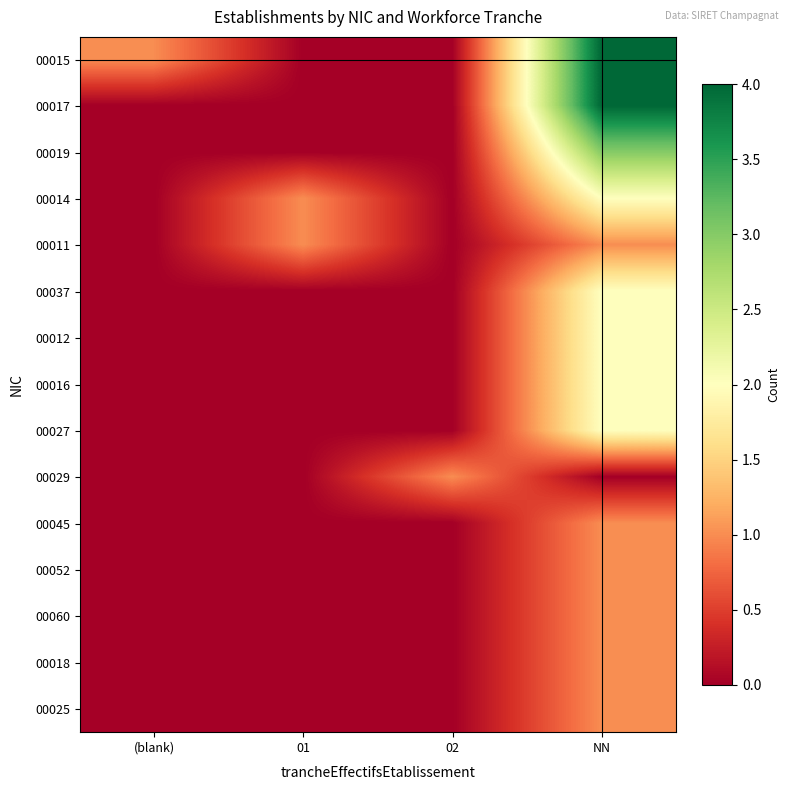

Reading right to left, transcribe all the data shown in this chart.

00015: NN=4	02=0	01=0	(blank)=1
00017: NN=4	02=0	01=0	(blank)=0
00019: NN=3	02=0	01=0	(blank)=0
00014: NN=2	02=0	01=1	(blank)=0
00011: NN=1	02=0	01=1	(blank)=0
00037: NN=2	02=0	01=0	(blank)=0
00012: NN=2	02=0	01=0	(blank)=0
00016: NN=2	02=0	01=0	(blank)=0
00027: NN=2	02=0	01=0	(blank)=0
00029: NN=0	02=1	01=0	(blank)=0
00045: NN=1	02=0	01=0	(blank)=0
00052: NN=1	02=0	01=0	(blank)=0
00060: NN=1	02=0	01=0	(blank)=0
00018: NN=1	02=0	01=0	(blank)=0
00025: NN=1	02=0	01=0	(blank)=0